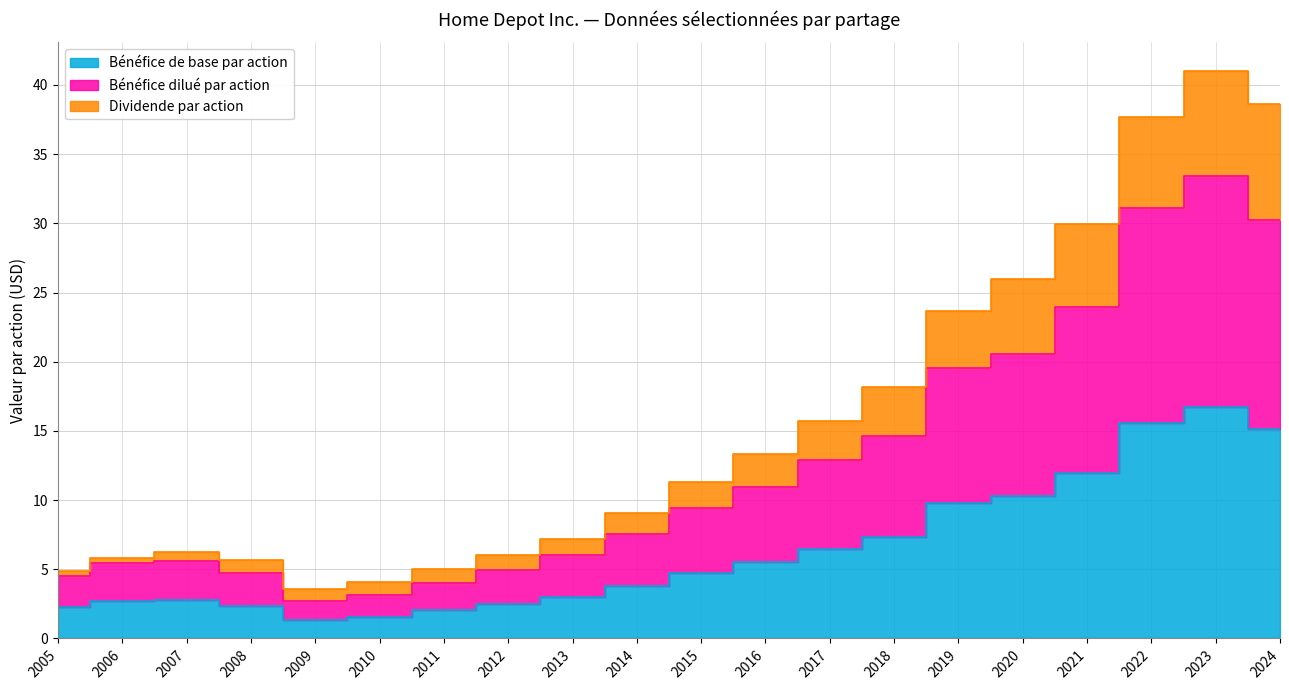

Reading right to left, extract all data points from this chart.

Bénéfice de base par action: 15.2	16.7	15.6	12.0	10.3	9.8	7.3	6.5	5.5	4.7	3.8	3.0	2.5	2.0	1.6	1.3	2.4	2.8	2.7	2.3
Bénéfice dilué par action: 30.3	33.4	31.1	23.9	20.5	19.5	14.6	12.9	10.9	9.4	7.5	6.0	5.0	4.0	3.2	2.7	4.8	5.6	5.5	4.5
Dividende par action: 38.6	41.0	37.7	29.9	26.0	23.6	18.2	15.7	13.3	11.3	9.1	7.2	6.0	5.0	4.1	3.6	5.7	6.3	5.9	4.9